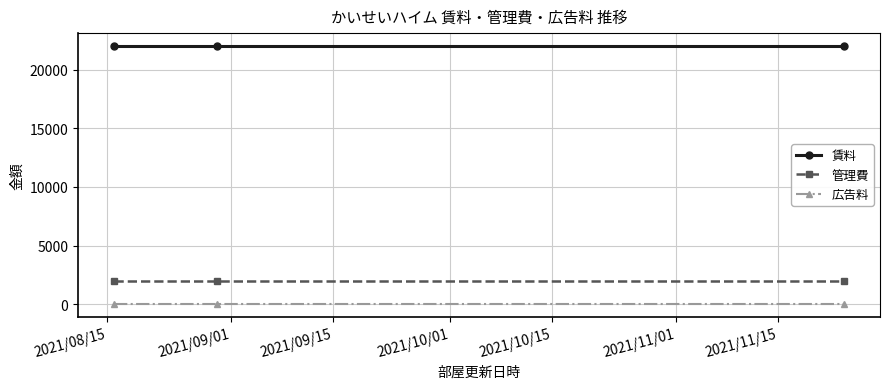

At how many categories does at least one series exceed 15543?

3